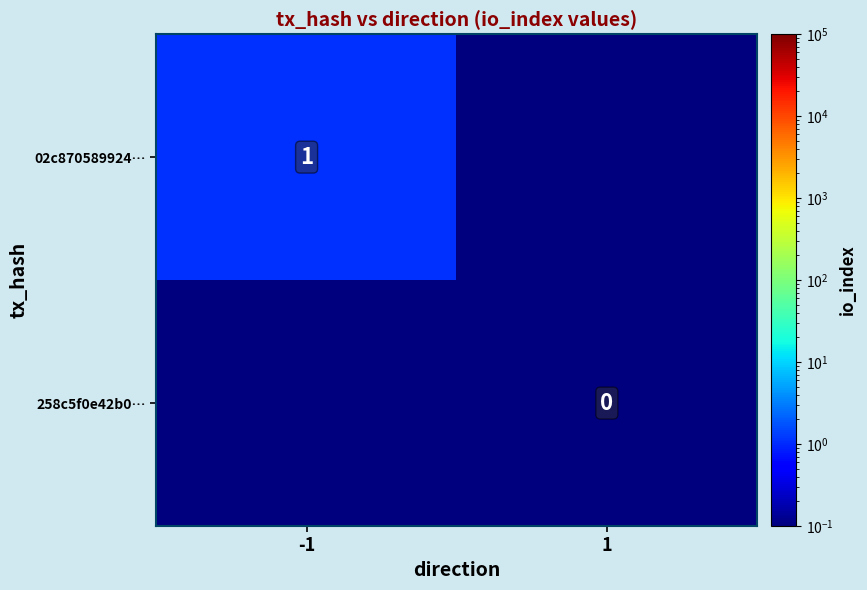

The value of 02c870589924… at -1 is 1.0. True or false?

True